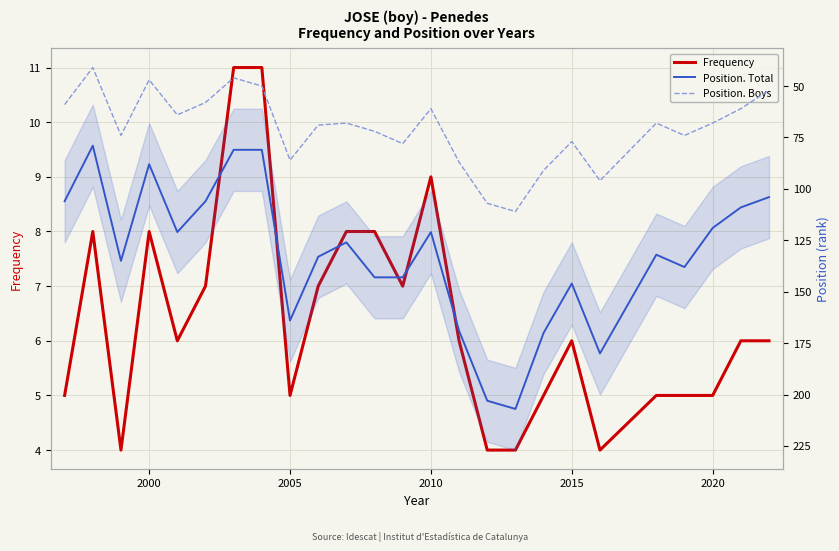

The Position. Total series shows 55 at 2000. True or false?

False